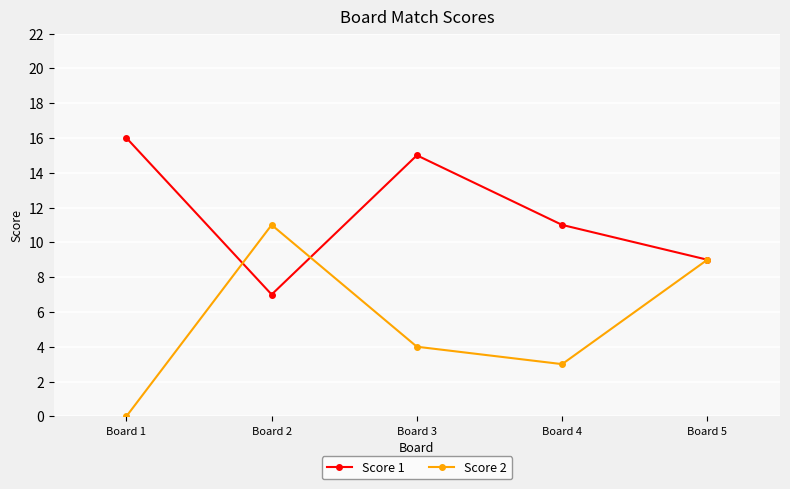

Is the value of Score 2 at Board 1 greater than the value of Score 1 at Board 4?

No